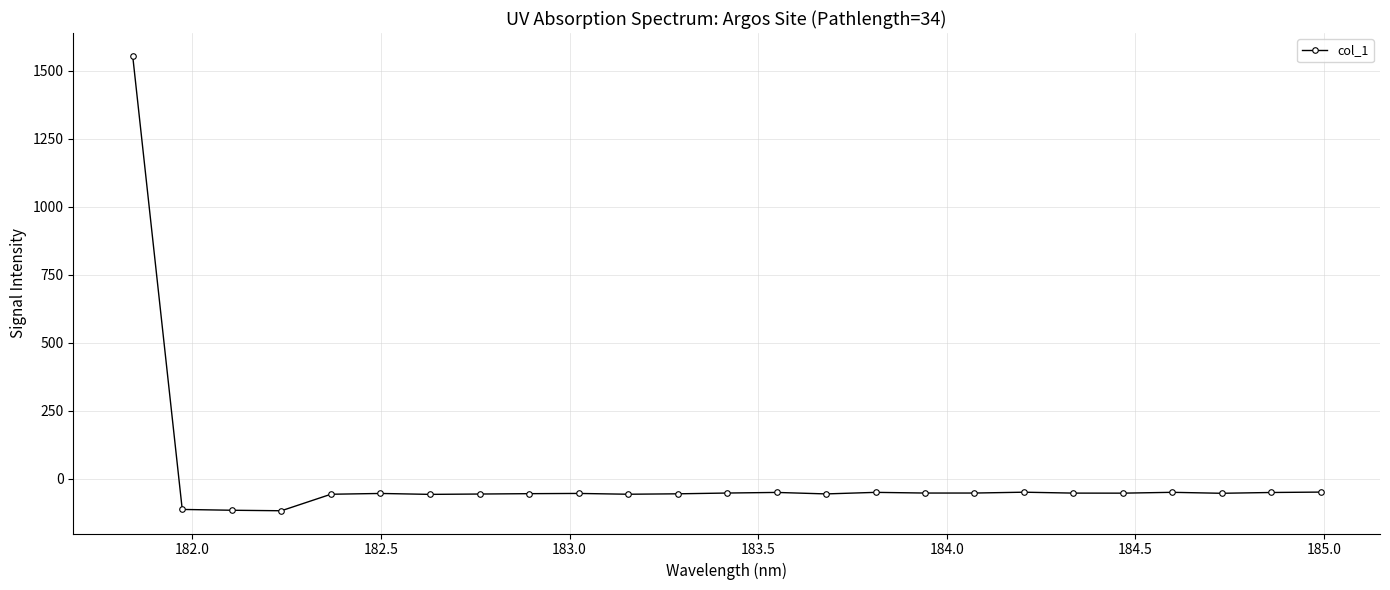

What is the minimum value shown in the chart?

-116.8